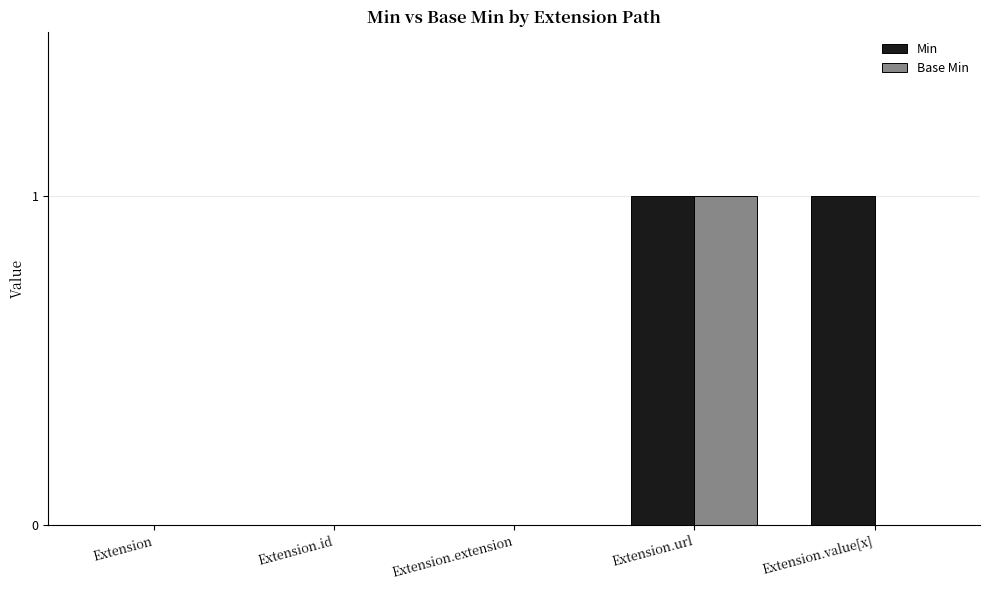

At which label does Base Min reach its peak?

Extension.url